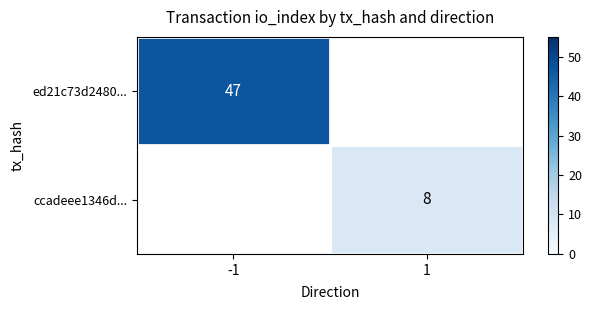

True or false: ed21c73d2480... has a value of 21 at -1.

False